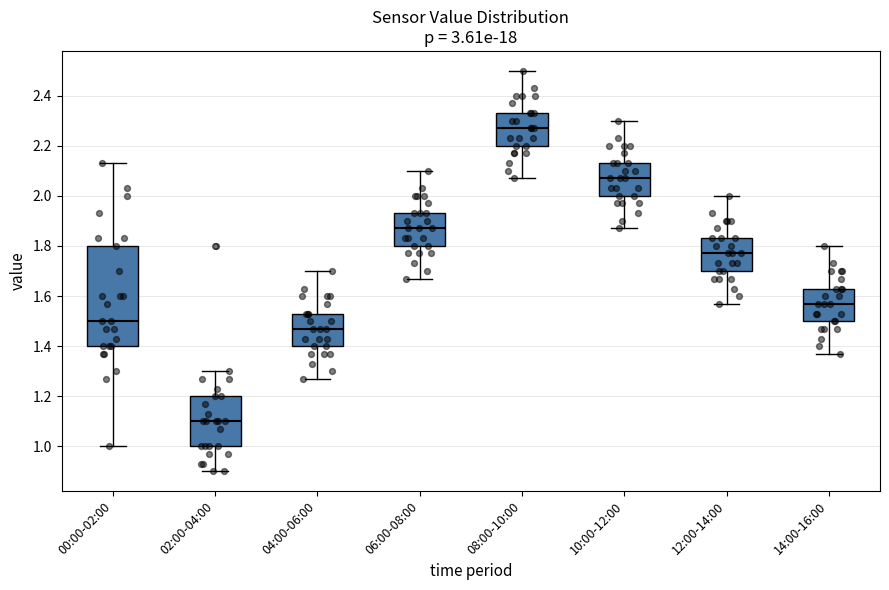

Reading left to right, read every box against the y-axis: the position of its median line, the range the box covers, and the ends of its whiskers. The values are not printed on the chart, so give them approximately, as read against the axis.

00:00-02:00: median 1.50, box 1.40 to 1.80, whiskers 1.00 to 2.14
02:00-04:00: median 1.10, box 1.00 to 1.20, whiskers 0.90 to 1.30
04:00-06:00: median 1.48, box 1.40 to 1.54, whiskers 1.28 to 1.70
06:00-08:00: median 1.88, box 1.80 to 1.94, whiskers 1.68 to 2.10
08:00-10:00: median 2.28, box 2.20 to 2.34, whiskers 2.08 to 2.50
10:00-12:00: median 2.08, box 2.00 to 2.14, whiskers 1.88 to 2.30
12:00-14:00: median 1.78, box 1.70 to 1.84, whiskers 1.58 to 2.00
14:00-16:00: median 1.58, box 1.50 to 1.64, whiskers 1.38 to 1.80